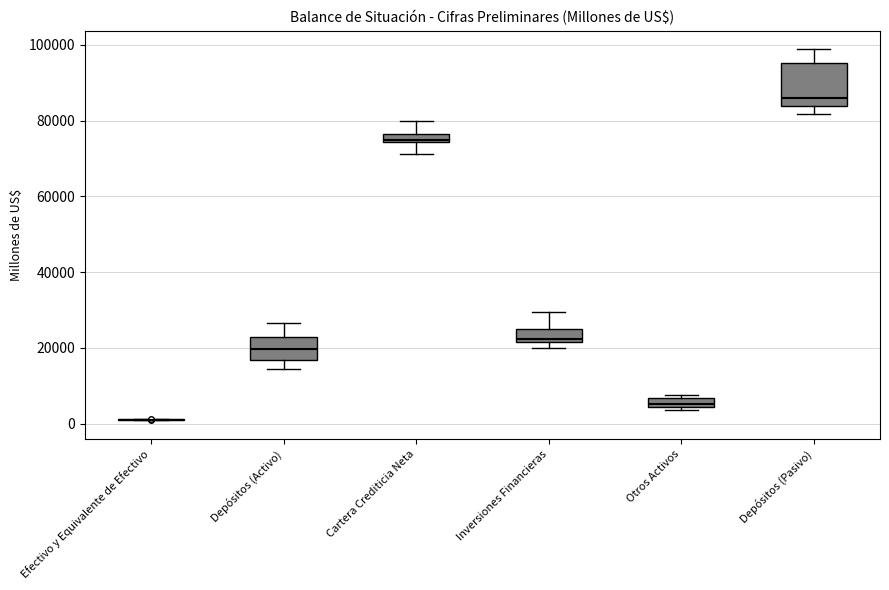

Where does the upper whisker of the box for Depósitos (Activo) end on the y-axis? The values are not printed on the chart, so give them approximately, as read against the axis.

26000